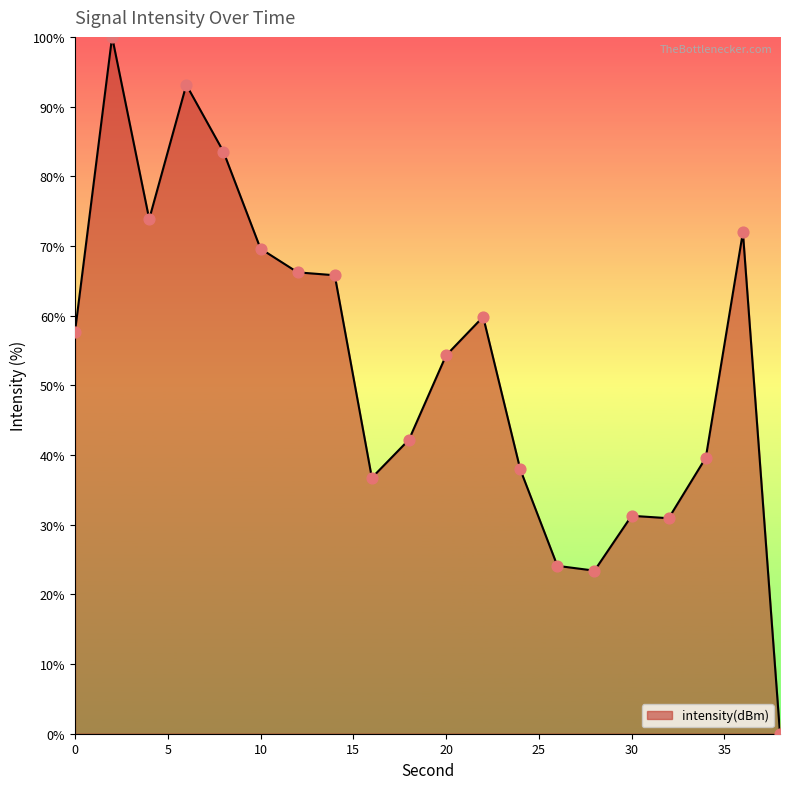

What is the difference between the maximum and minimum values?

100.0